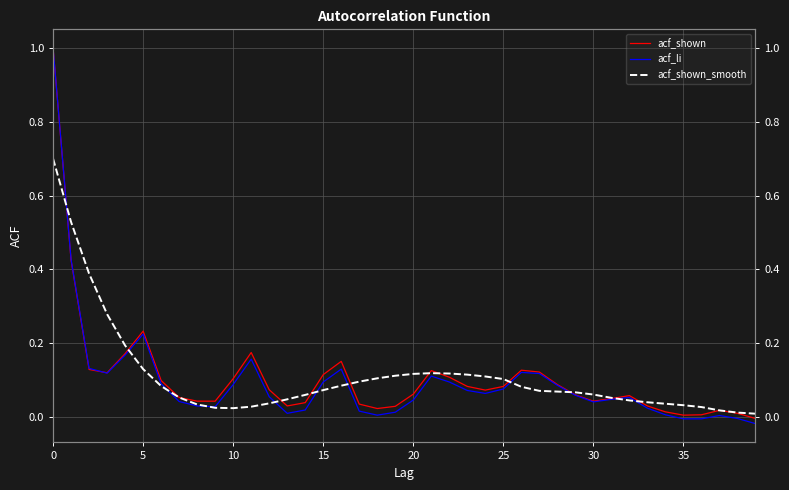

What is the difference between the second highest and minimum values in the acf_shown series?

0.4